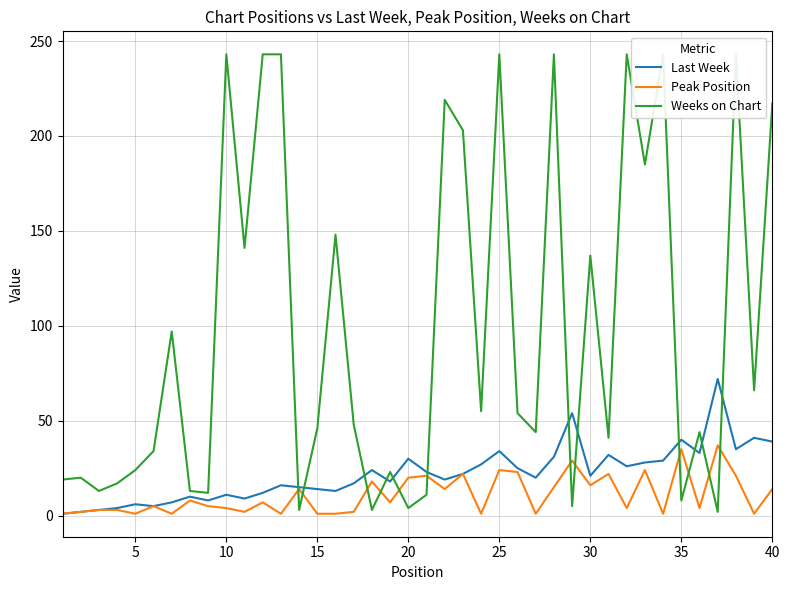

Reading left to right, extract all data points from this chart.

Last Week: 1	2	3	4	6	5	7	10	8	11	9	12	16	15	14	13	17	24	18	30	23	19	22	27	34	25	20	31	54	21	32	26	28	29	40	33	72	35	41	39
Peak Position: 1	2	3	3	1	5	1	8	5	4	2	7	1	14	1	1	2	18	7	20	21	14	22	1	24	23	1	15	29	16	22	4	24	1	35	4	37	21	1	14
Weeks on Chart: 19	20	13	17	24	34	97	13	12	243	141	243	243	3	46	148	48	3	23	4	11	219	203	55	243	54	44	243	5	137	41	243	185	243	8	44	2	243	66	217